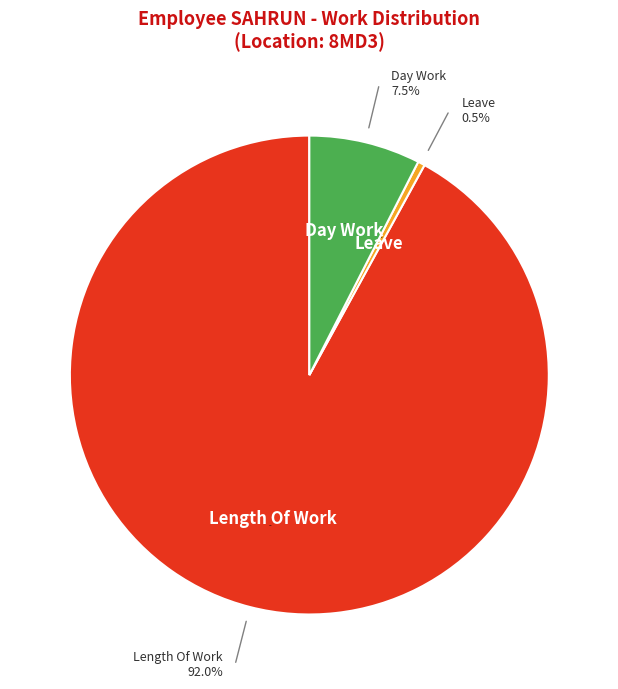

How much of the chart is everything except Over Time 2.0?

100.0%